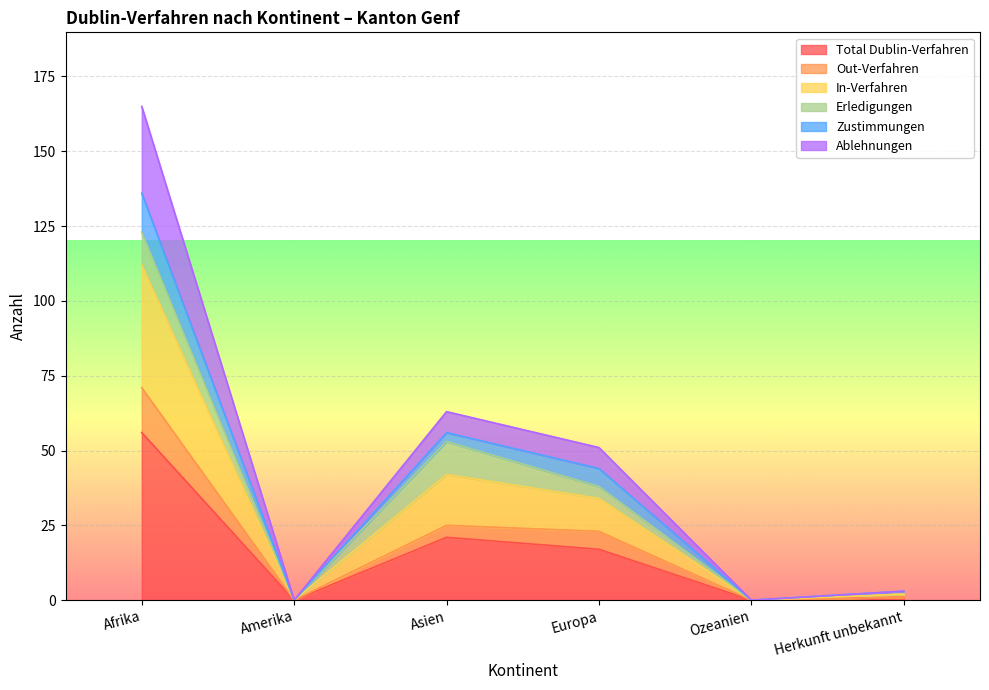

The value of Total Dublin-Verfahren at Europa is 17. True or false?

True